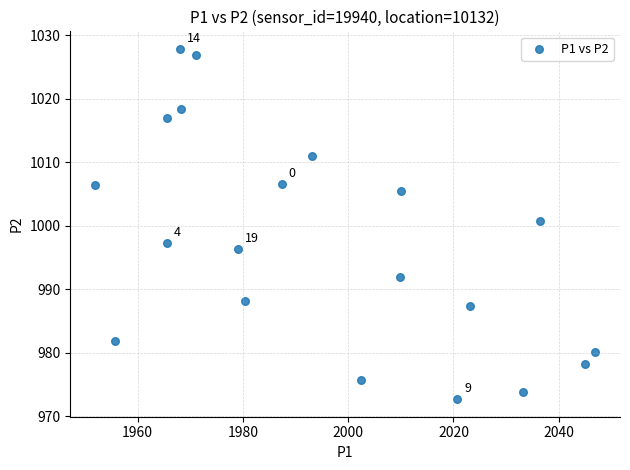

What is the range of X values (max minus min)?

94.9